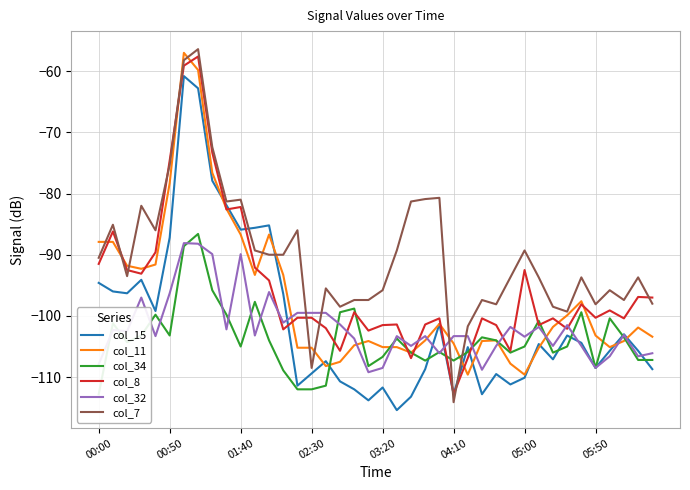

What is the lowest value of the col_32 series?

-109.2